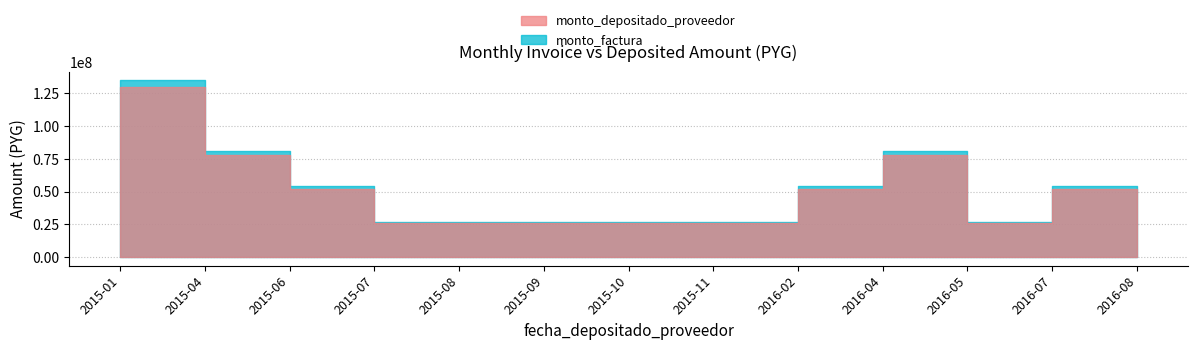

How many categories are shown in the chart?

13